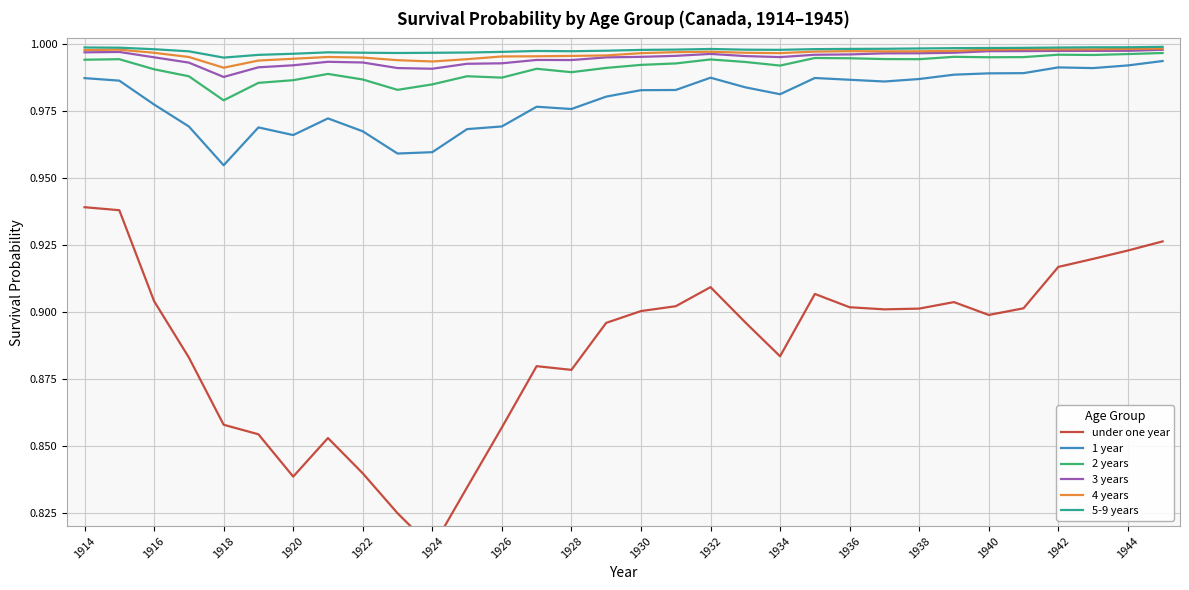

True or false: 5-9 years and 1 year cross at least once.

False